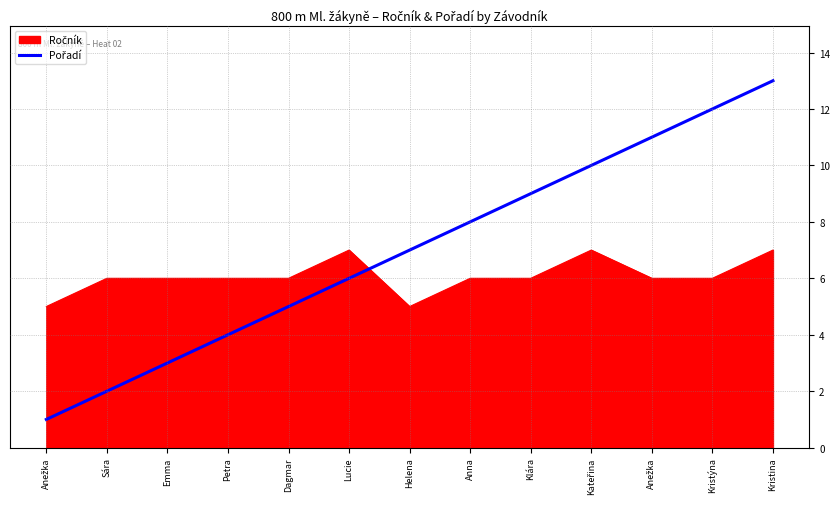

How many lines are shown in the chart?

2